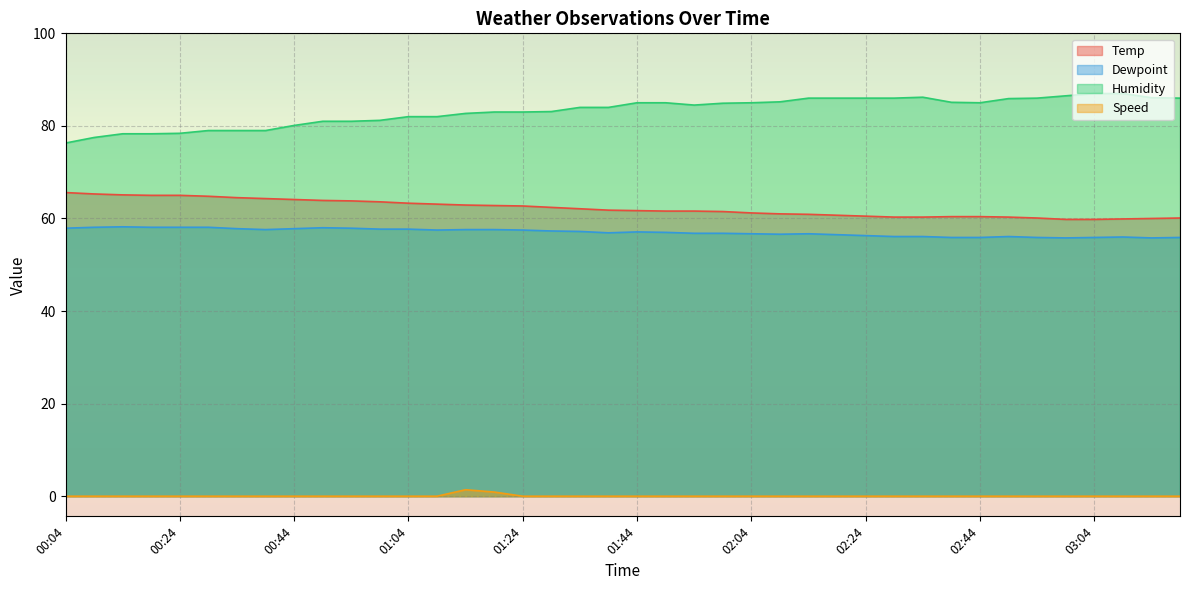

What is the label of the 23rd point from the left?

01:54